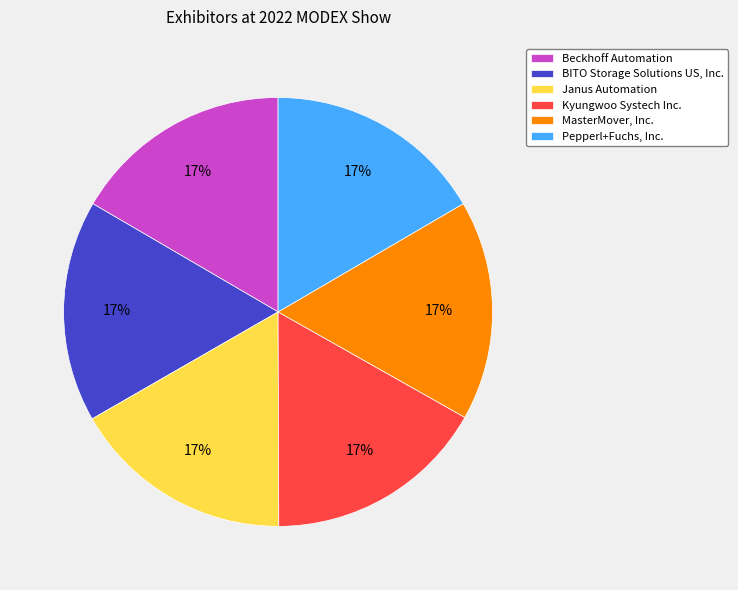

True or false: BITO Storage Solutions US, Inc. accounts for 17% of the total.

True